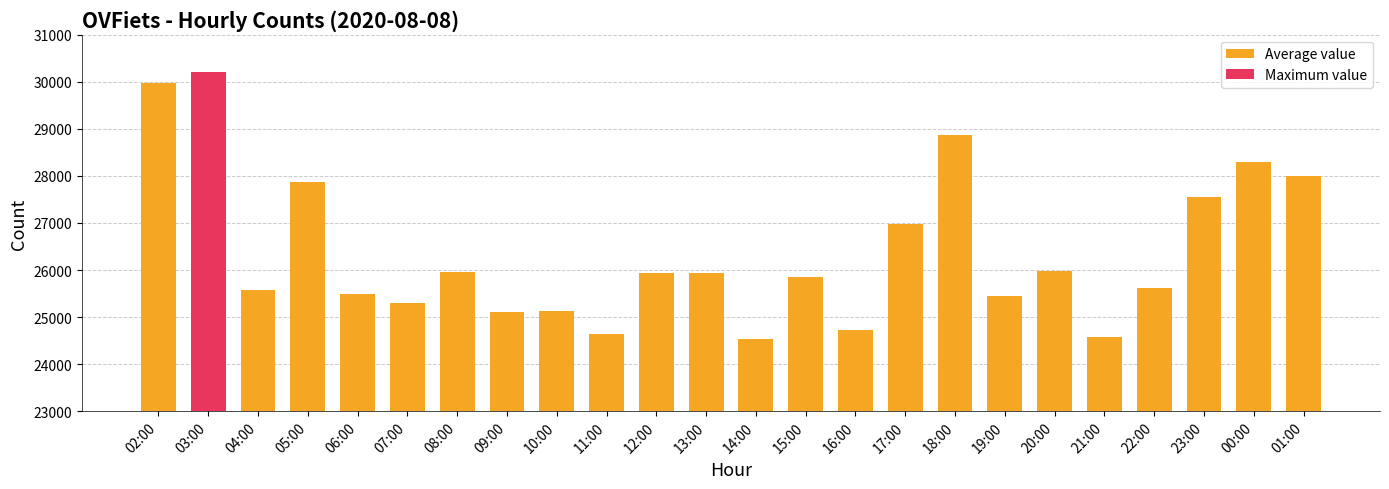

Count the number of data series in this chart.

1